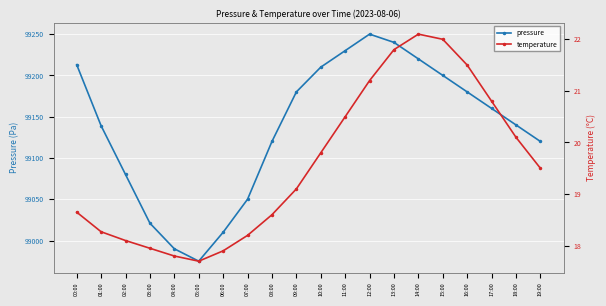

True or false: temperature and pressure intersect in this chart.

False